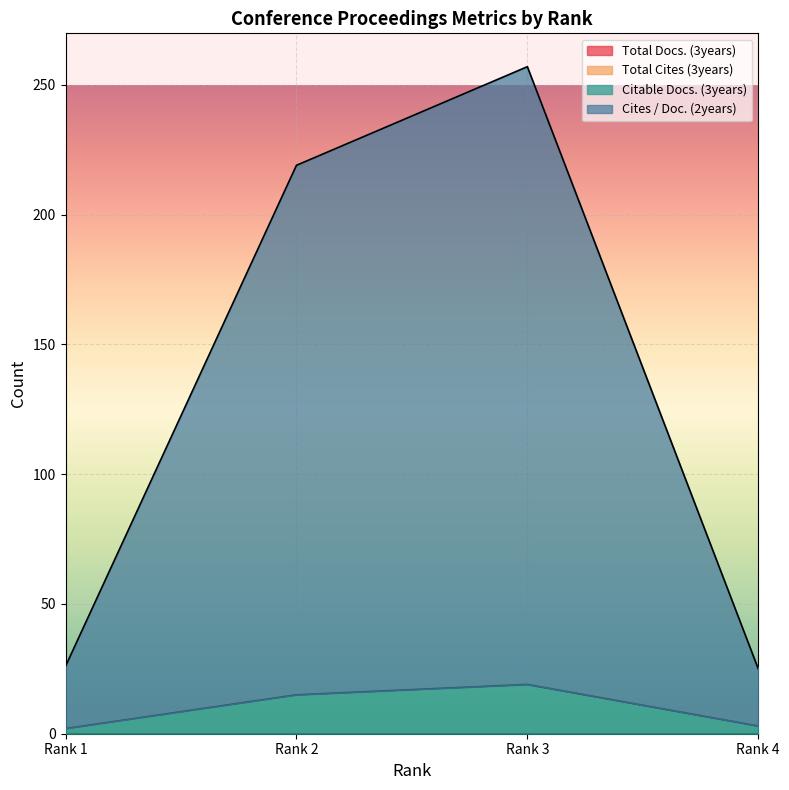

What is the approximate value of Citable Docs. (3years) at Rank 3?

19